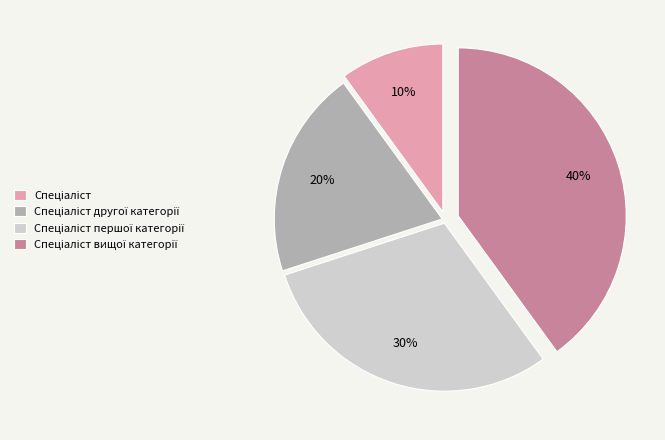

Is there a majority slice in this chart?

No